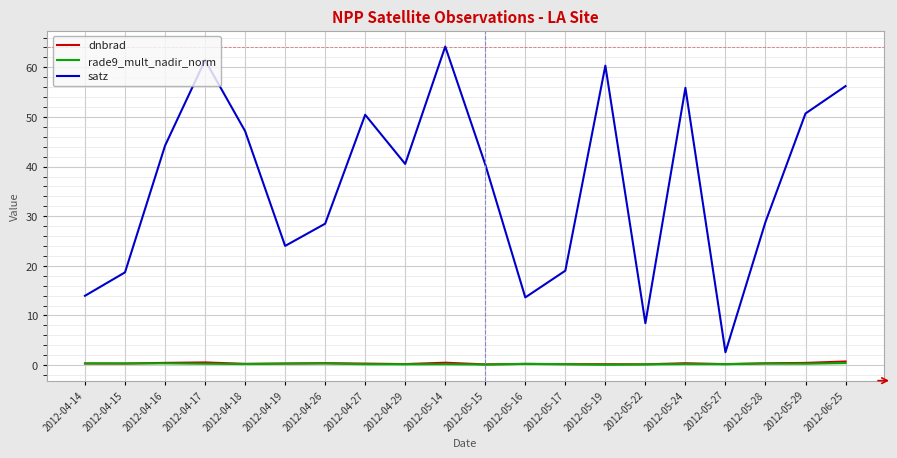

True or false: satz and dnbrad intersect in this chart.

False